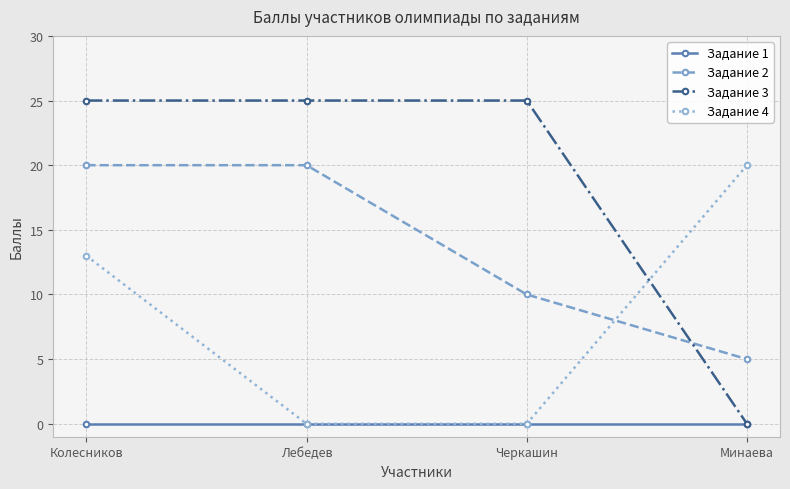

What is the greatest value displayed?

25